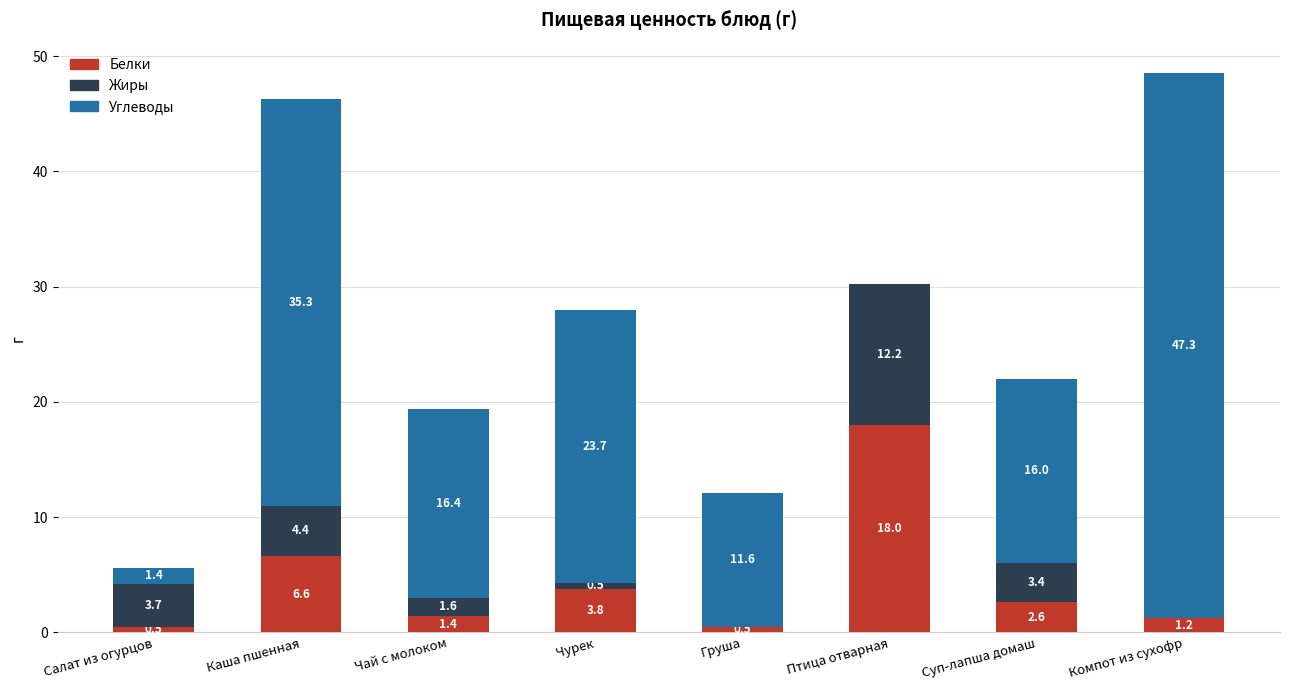

How many series are shown in this chart?

3